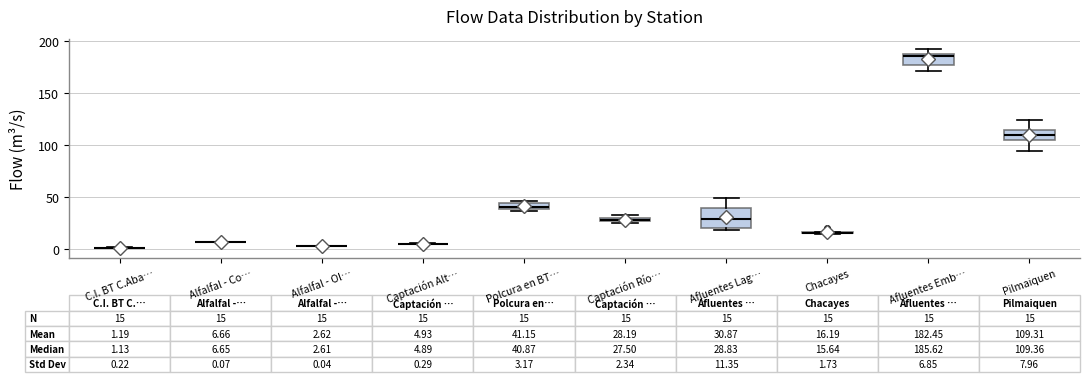

Comparing the boxes themselves (not the whiskers), which one is the tallest?

Afluentes Lag…